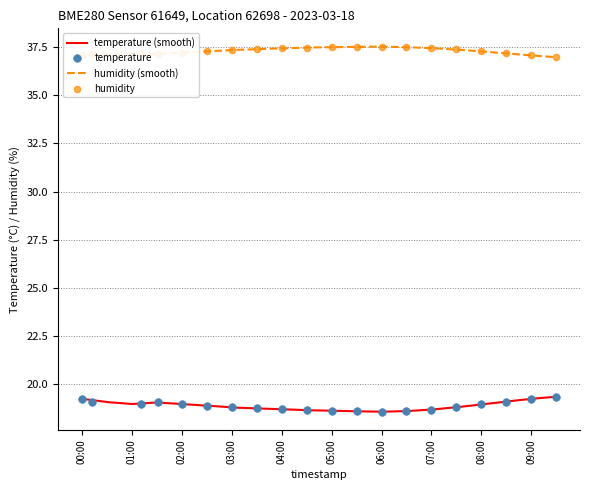

Which series has the largest Y range (max minus min)?

temperature